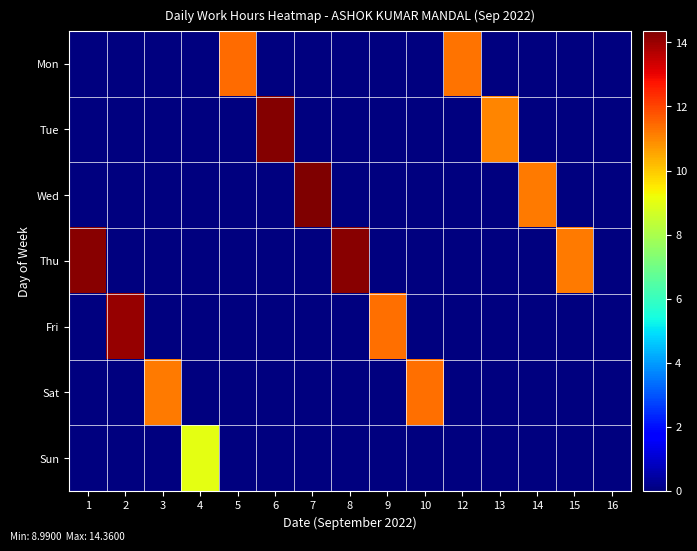

Rank the series by their maximum value, from lowest to highest.

Sun, Sat, Mon, Fri, Thu, Tue, Wed